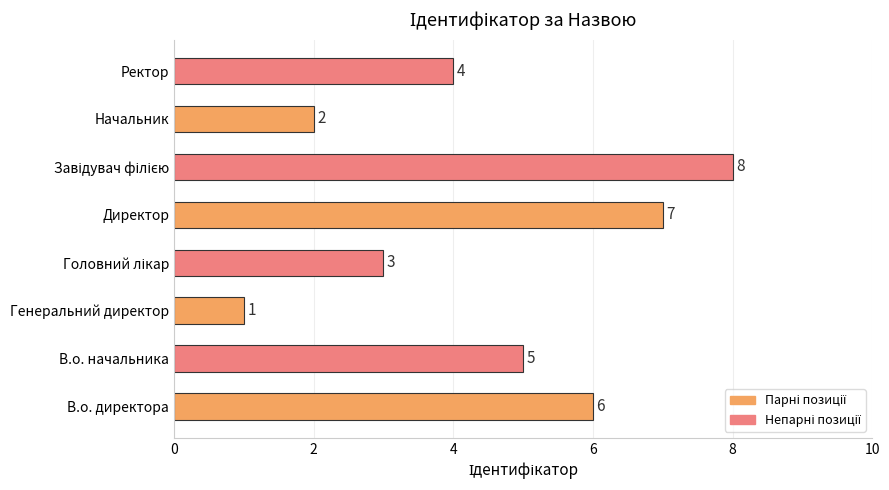

Reading bottom to top, transcribe all the data shown in this chart.

6	5	1	3	7	8	2	4